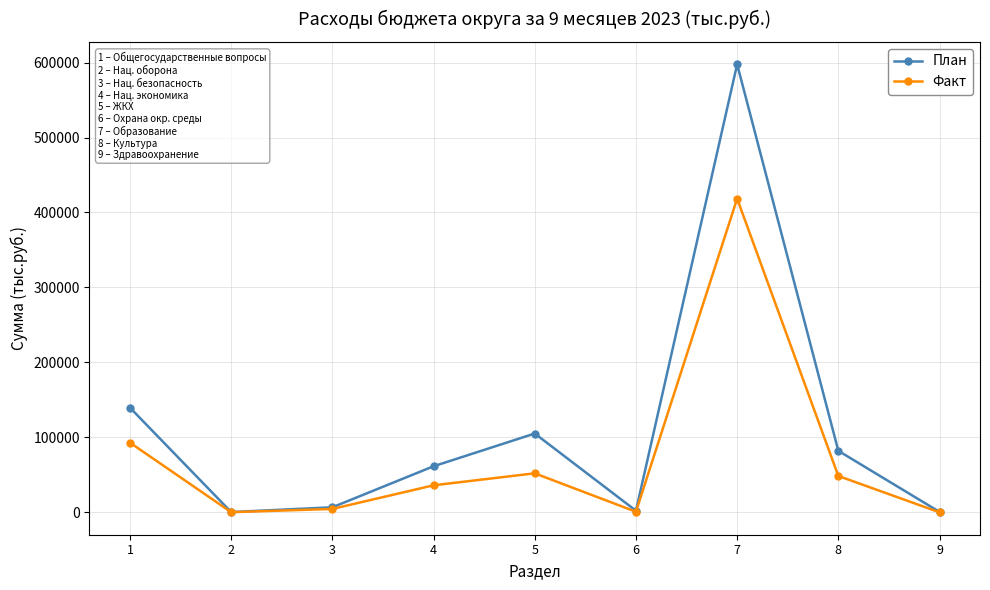

What is the highest value of the План series?

597682.8